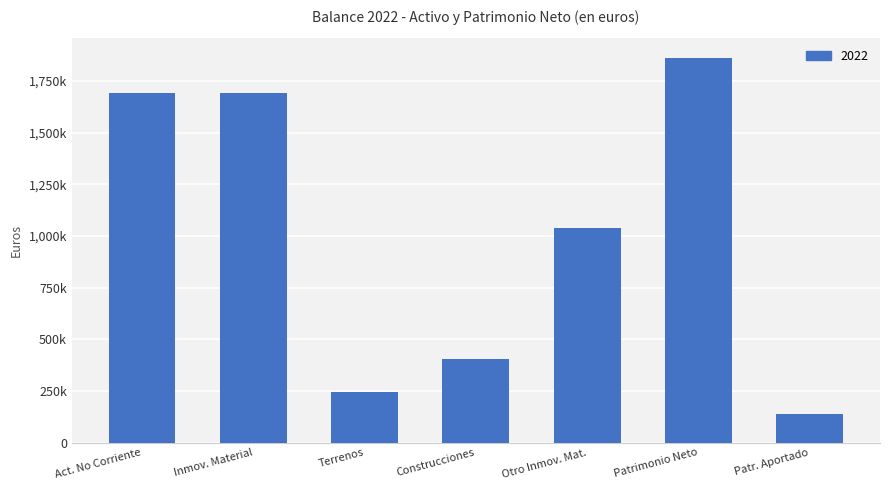

Does the chart contain any negative values?

No